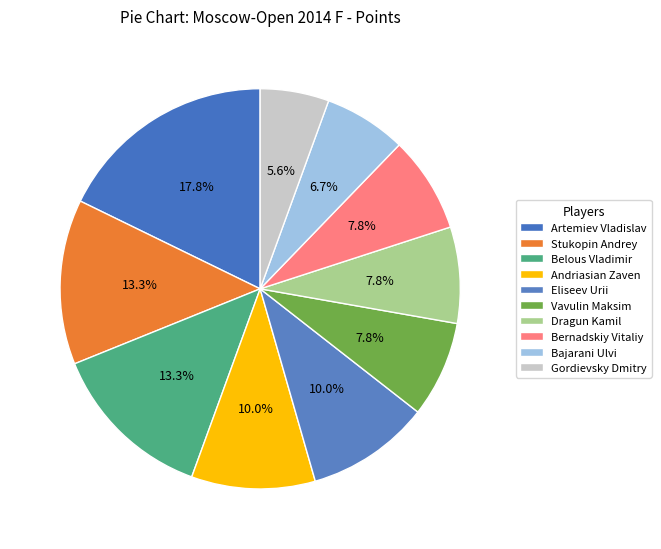

What is the ratio of the value at Belous Vladimir to the value at Andriasian Zaven?

1.3